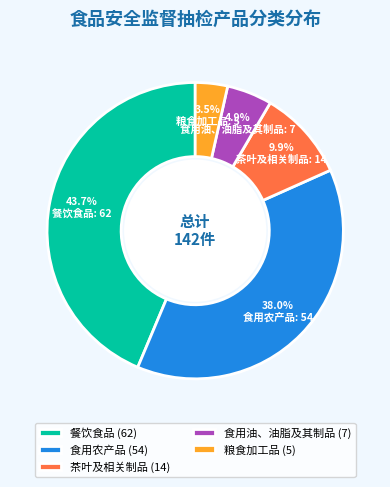

Count the number of slices in the pie.

5